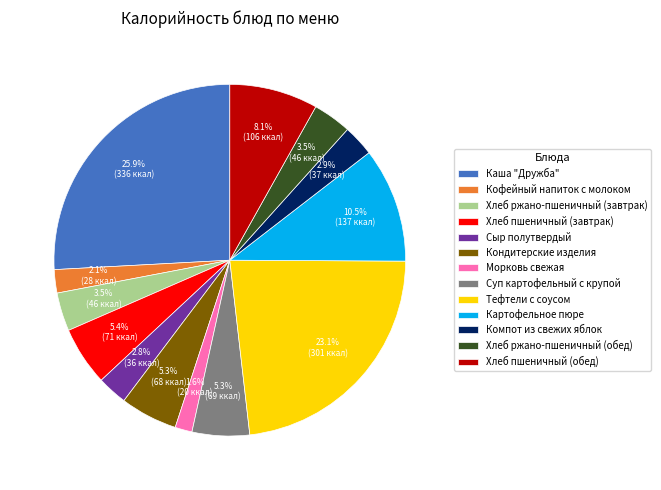

Which slice is the largest?

Каша "Дружба"